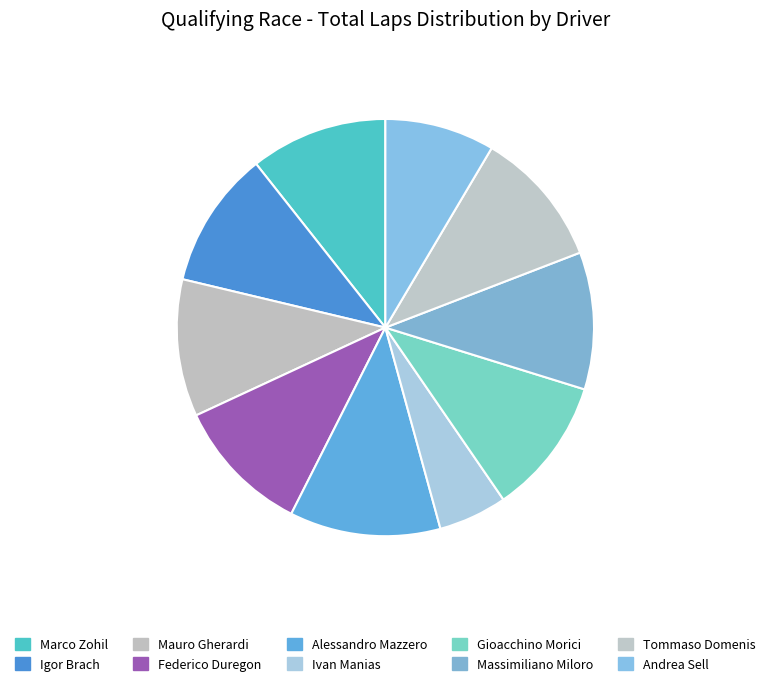

Rank the categories by value from lowest to highest.

Ivan Manias, Andrea Sell, Marco Zohil, Igor Brach, Mauro Gherardi, Federico Duregon, Gioacchino Morici, Massimiliano Miloro, Tommaso Domenis, Alessandro Mazzero